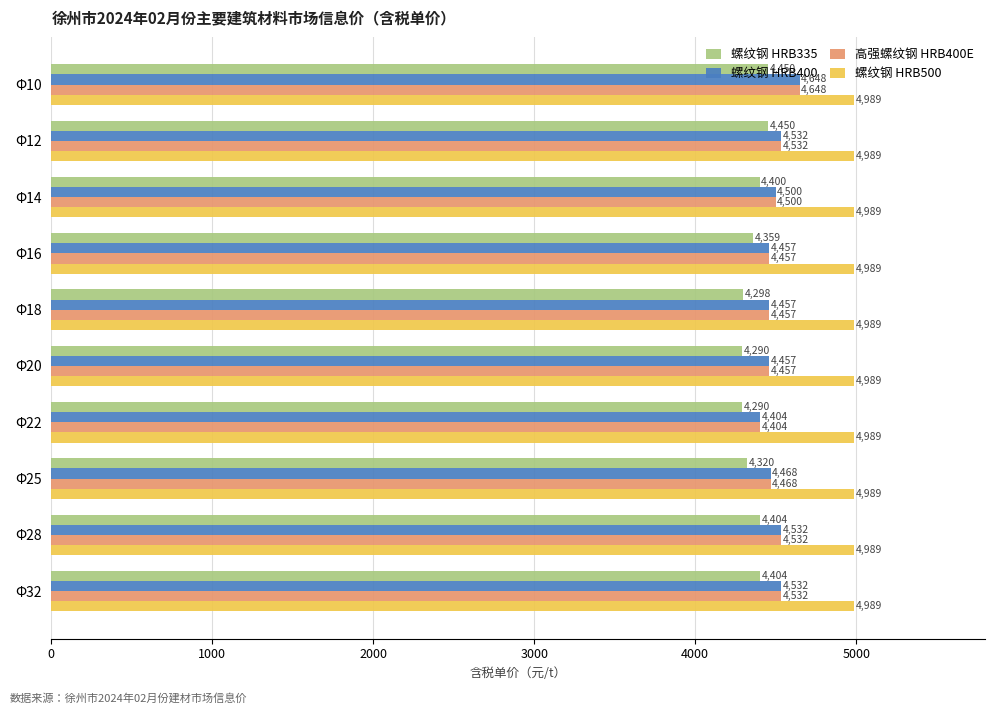

What is the smallest value displayed?

4289.7